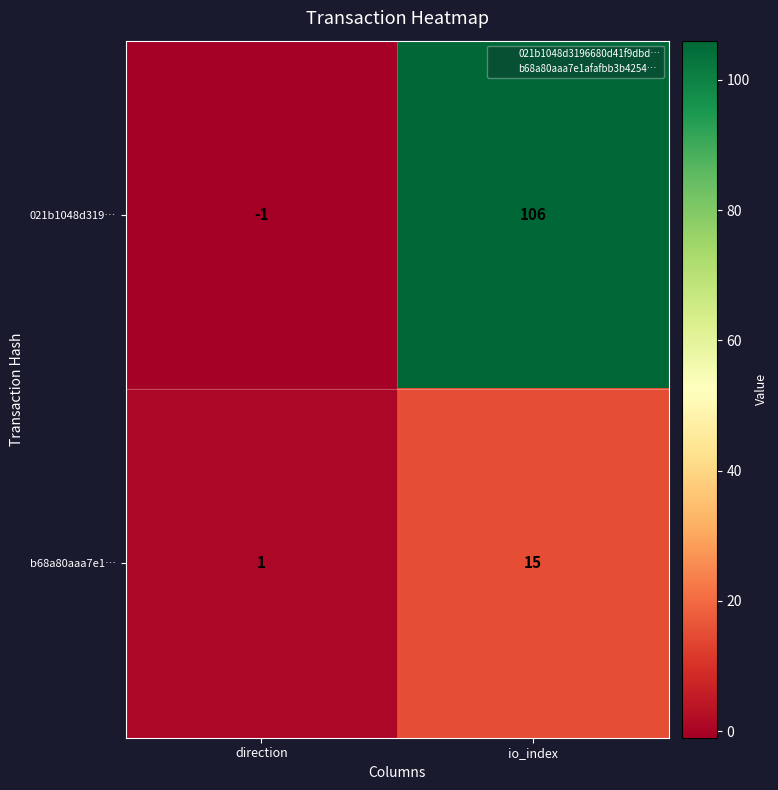

List the series in order of their peak value, lowest first.

b68a80aaa7e1…, 021b1048d319…